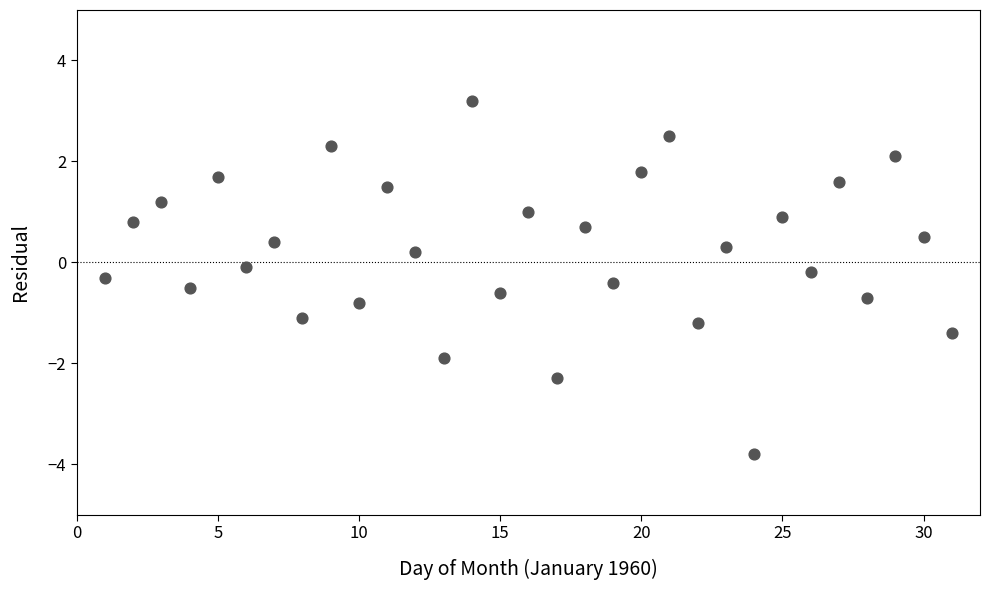

What is the range of X values (max minus min)?

30.0